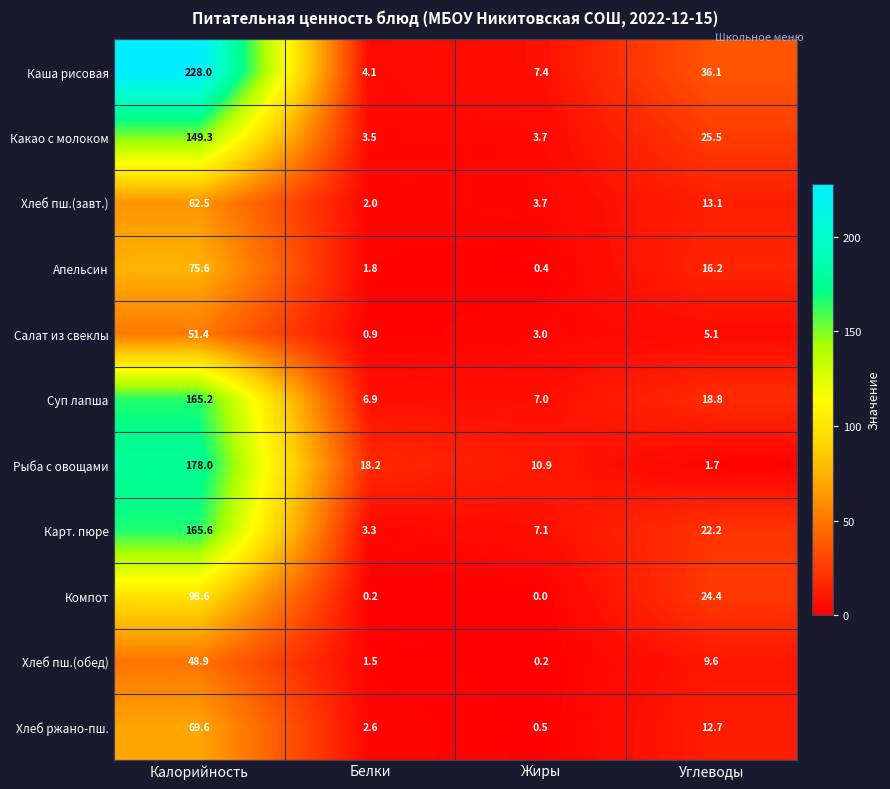

Which category has the highest value in the Карт. пюре series?

Калорийность